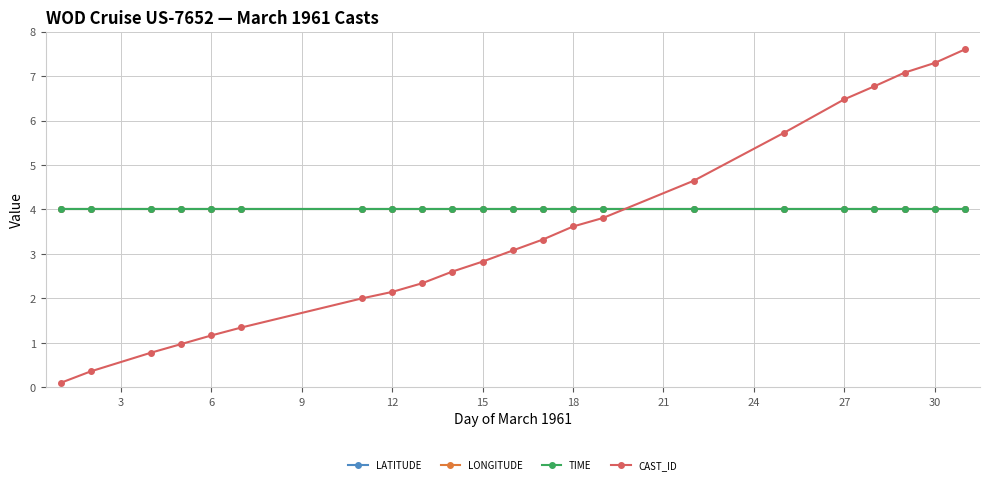

Is this an area chart (filled region under the line)?

No